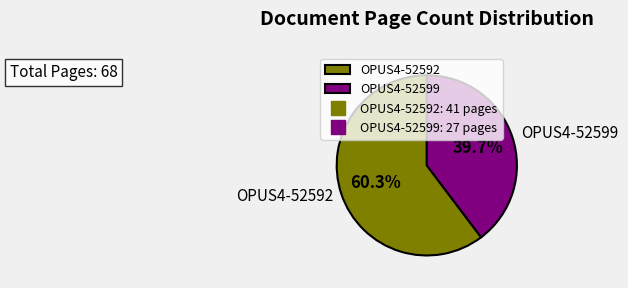

Combined, do OPUS4-52592 and OPUS4-52599 account for over 50%?

Yes